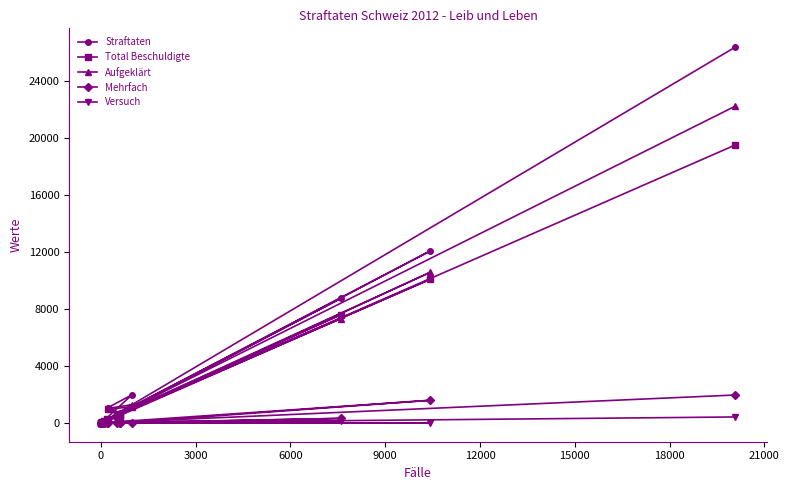

Does the chart display data point markers on the line(s)?

Yes